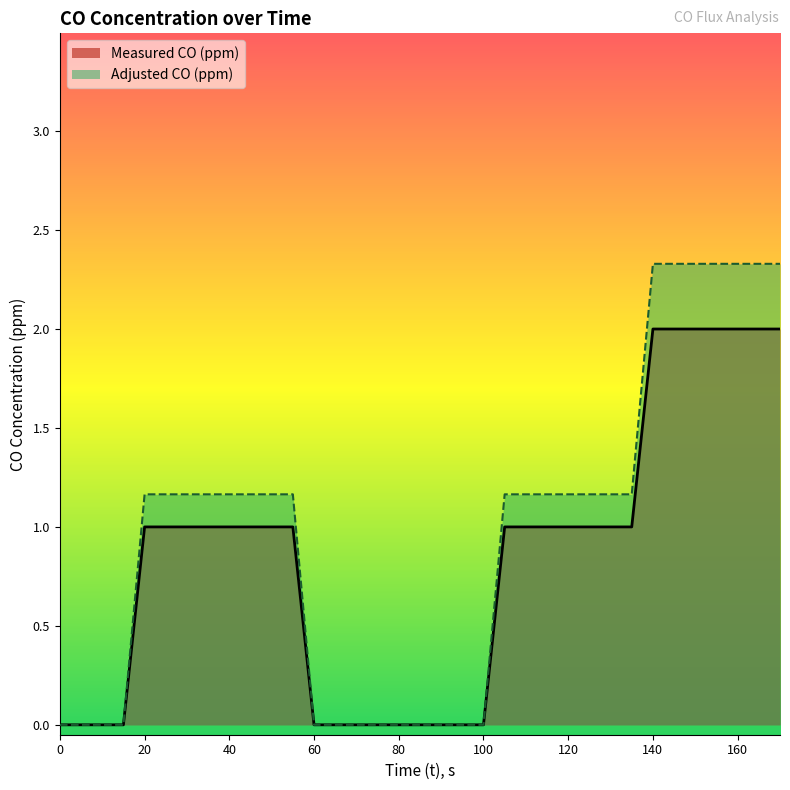

How many data points does each series have?

35